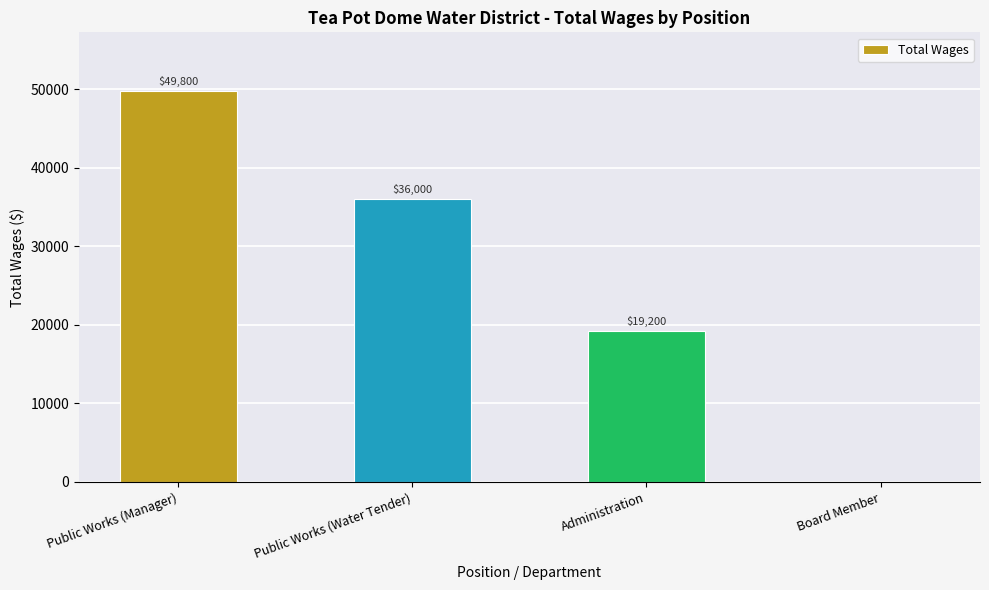

Reading left to right, what are all the values shown in this chart?

Public Works (Manager)=49800	Public Works (Water Tender)=36000	Administration=19200	Board Member=0